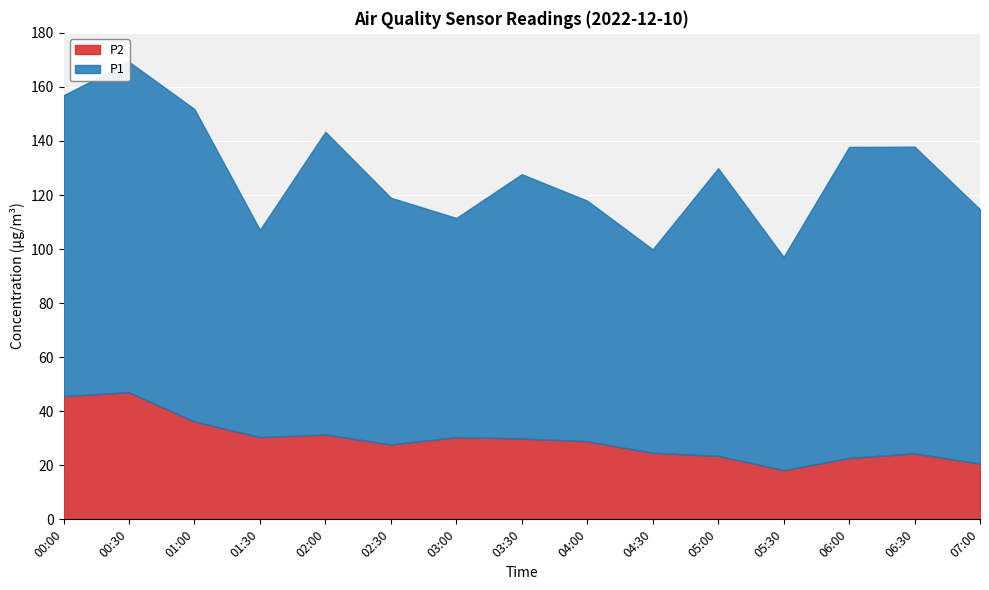

Where is P1 nearest to the value 98?

03:30